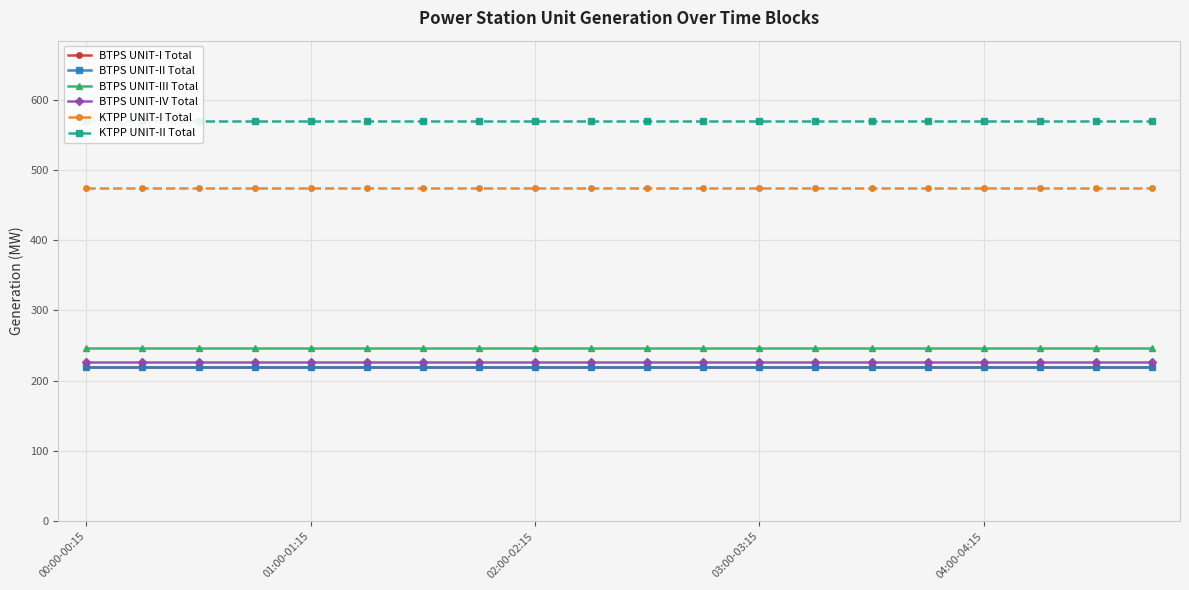

What is the sum of the BTPS UNIT-I Total values at 9 and 5?

440